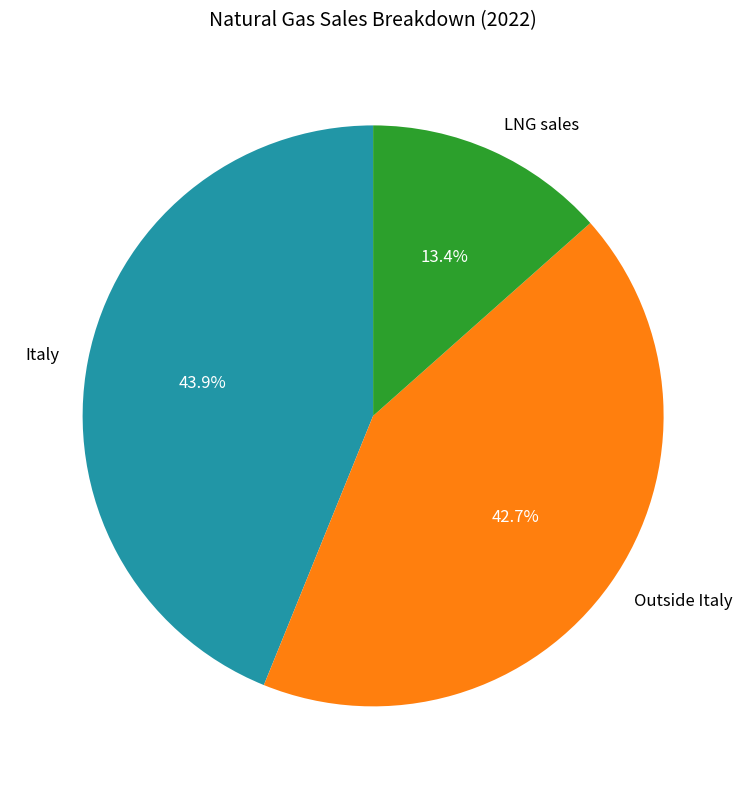

Rank the categories by value from lowest to highest.

LNG sales, Outside Italy, Italy